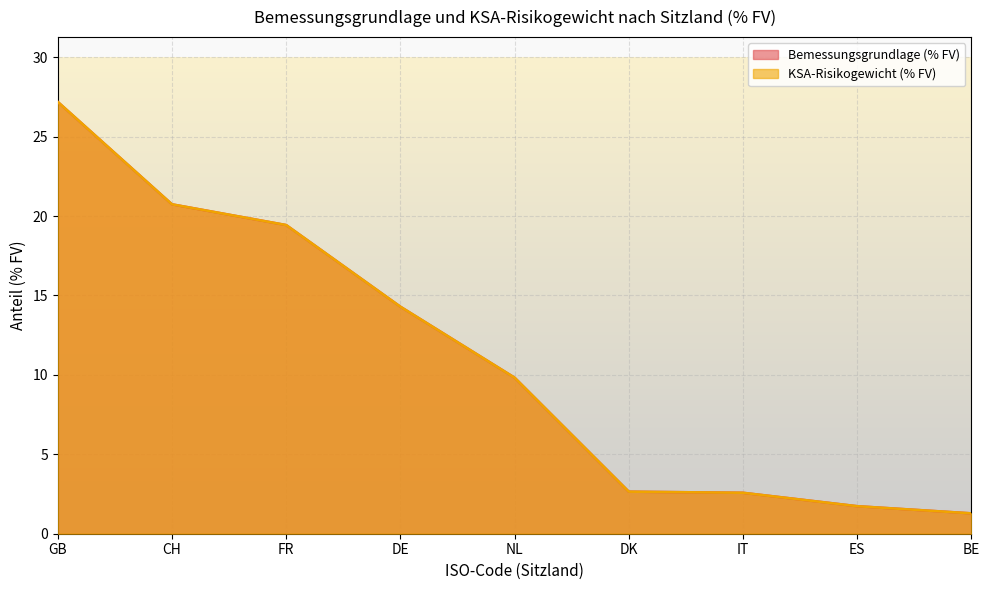

What is the smallest value displayed?

1.3